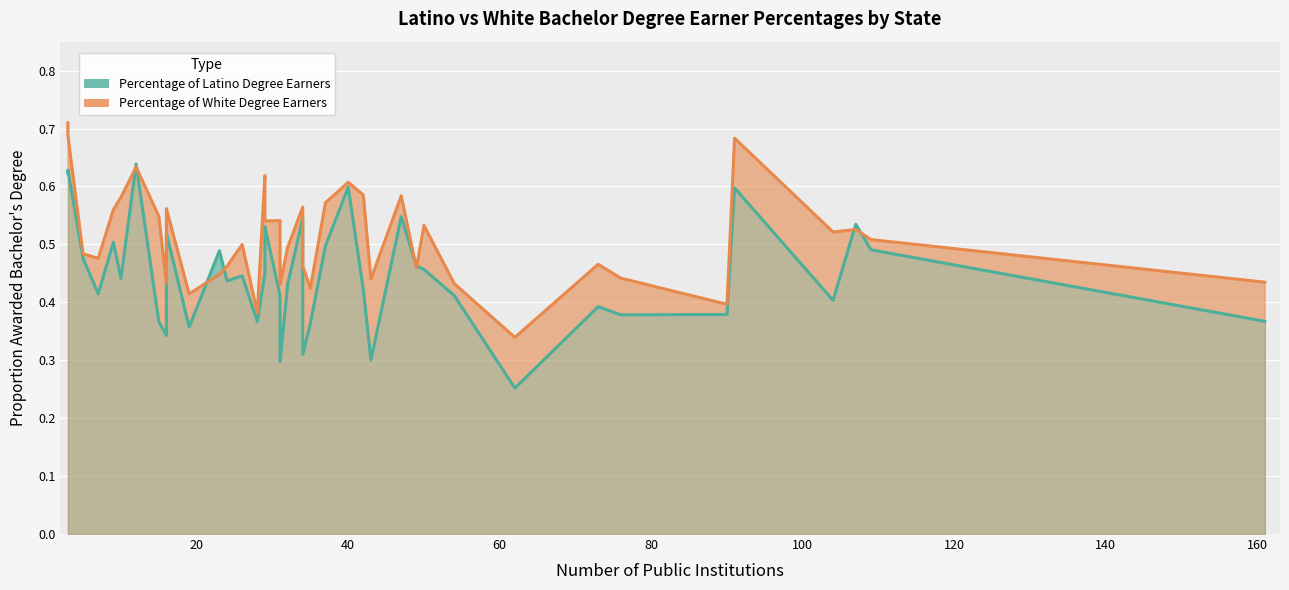

Is it true that Percentage of White Degree Earners equals 0.8 at 80?

False